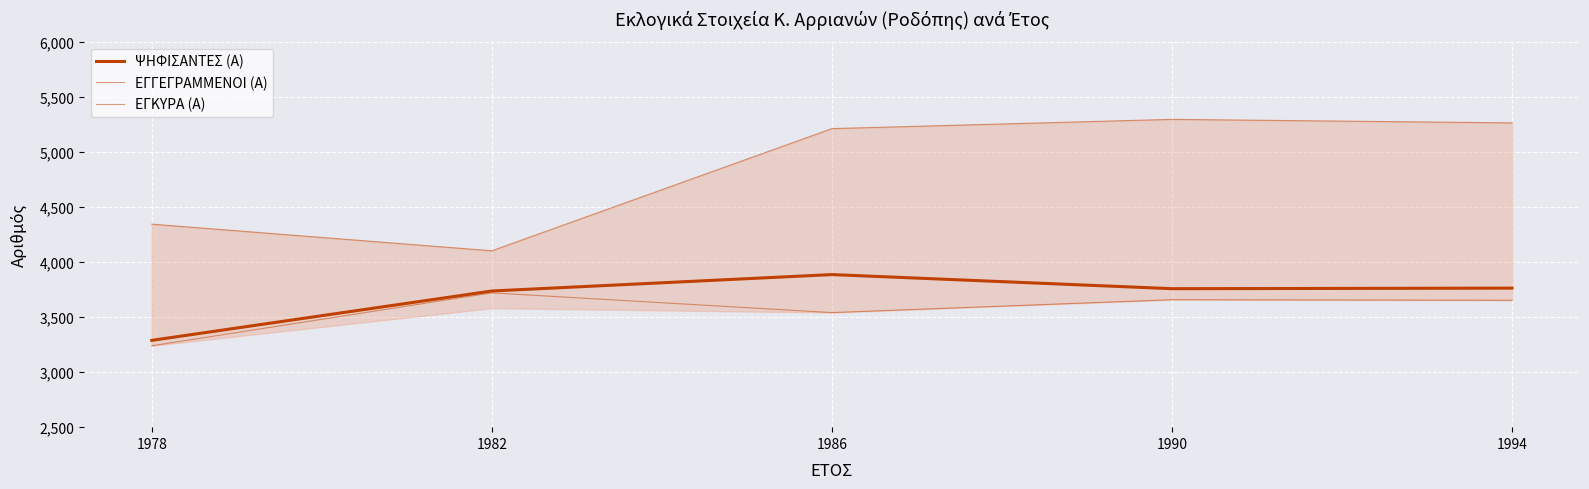

Where is ΨΗΦΙΣΑΝΤΕΣ (Α) nearest to the value 3586?

1982